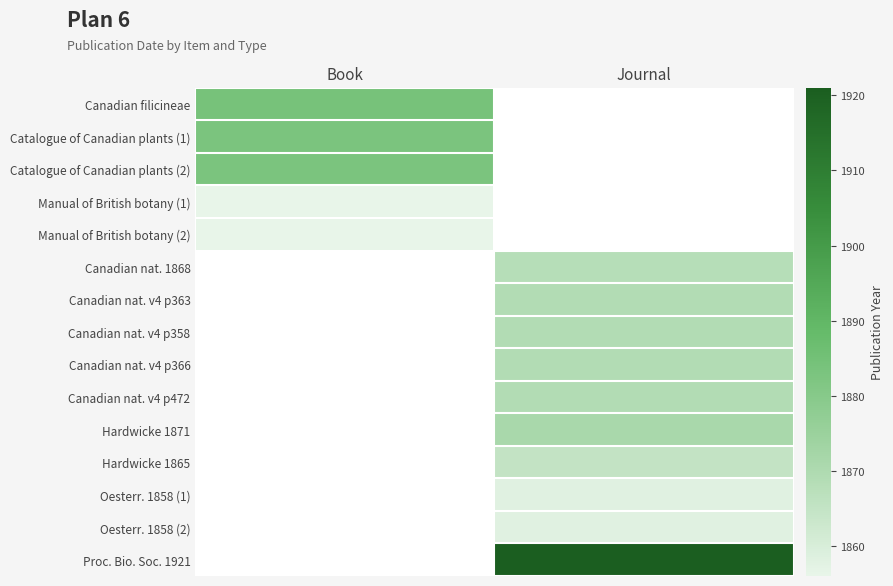

How many categories are shown in the chart?

2